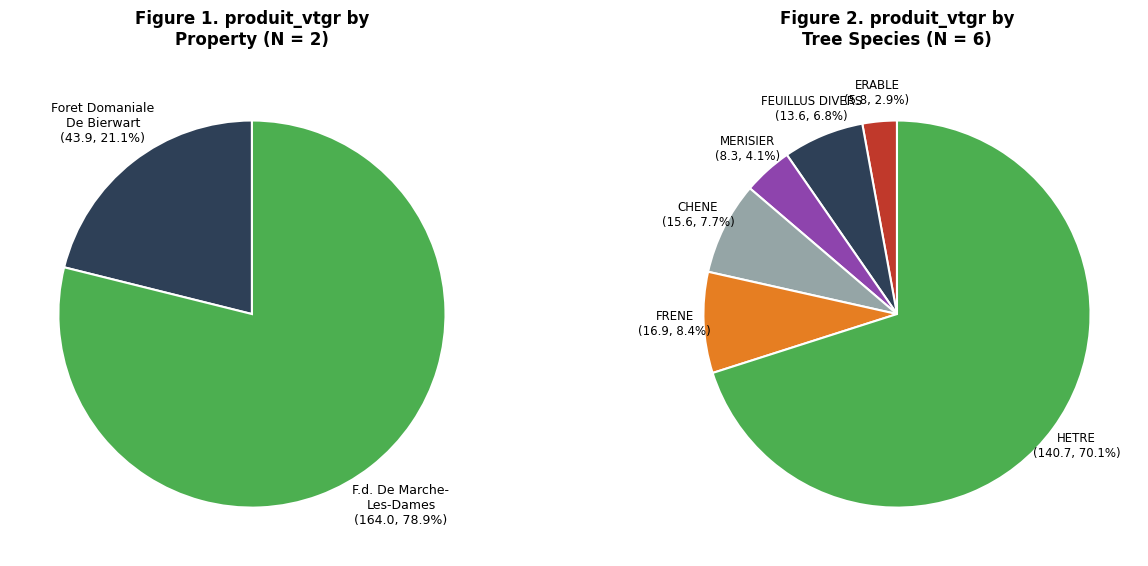

Count the number of slices in the pie.

6